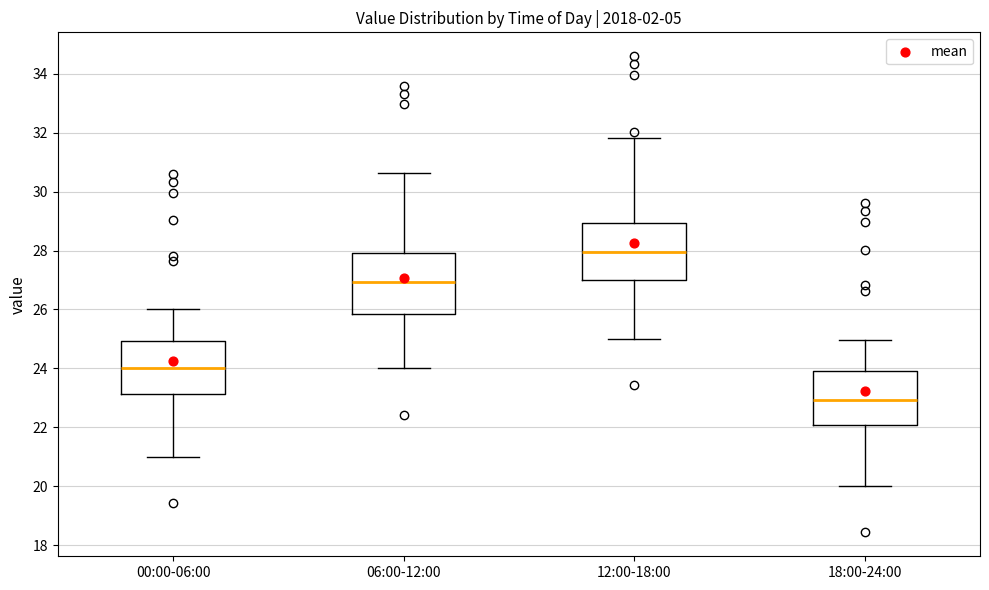

Which box's median line is the lowest?

18:00-24:00